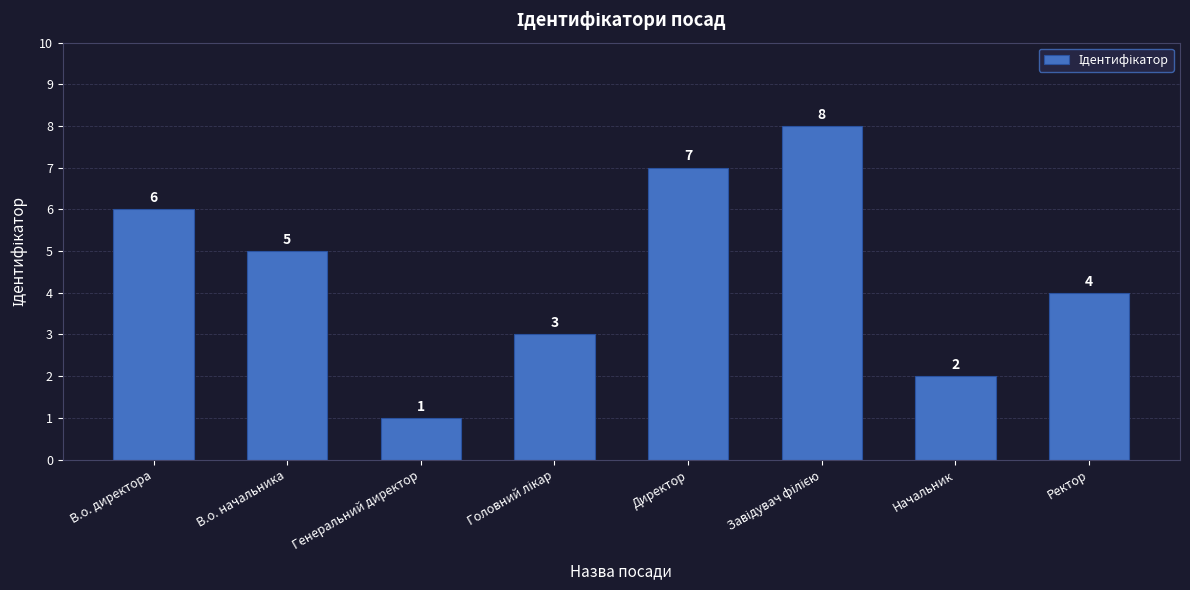

What is the value of the 5th bar from the left?

7